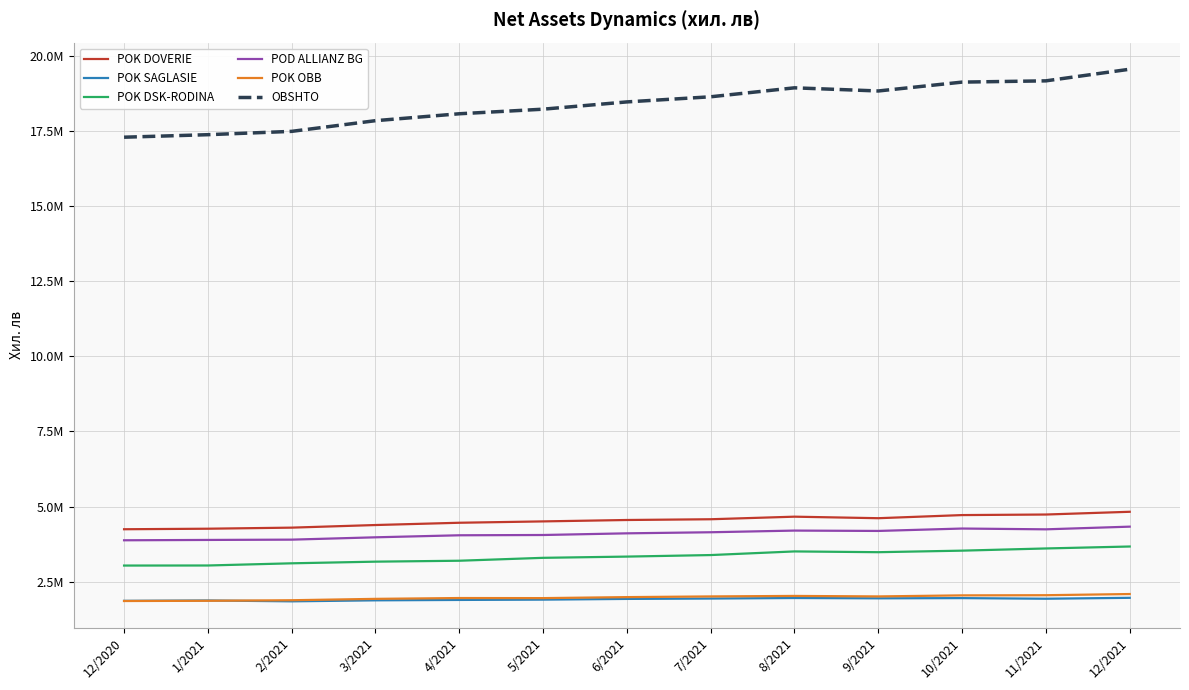

True or false: POD ALLIANZ BG and POK SAGLASIE intersect in this chart.

False